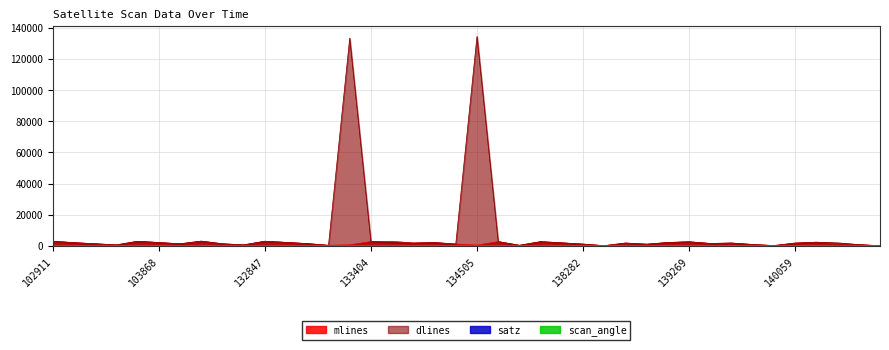

After their last crossing, which series has the higher values: dlines or mlines?

dlines